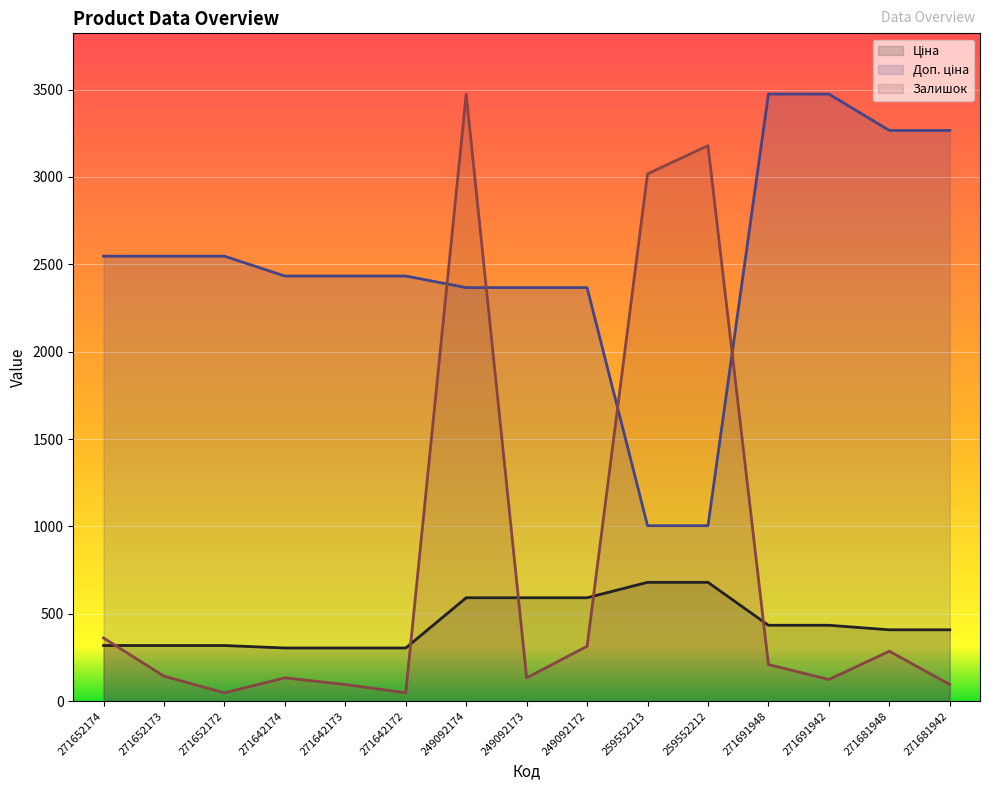

How many data points in Залишок are less than 142?

7